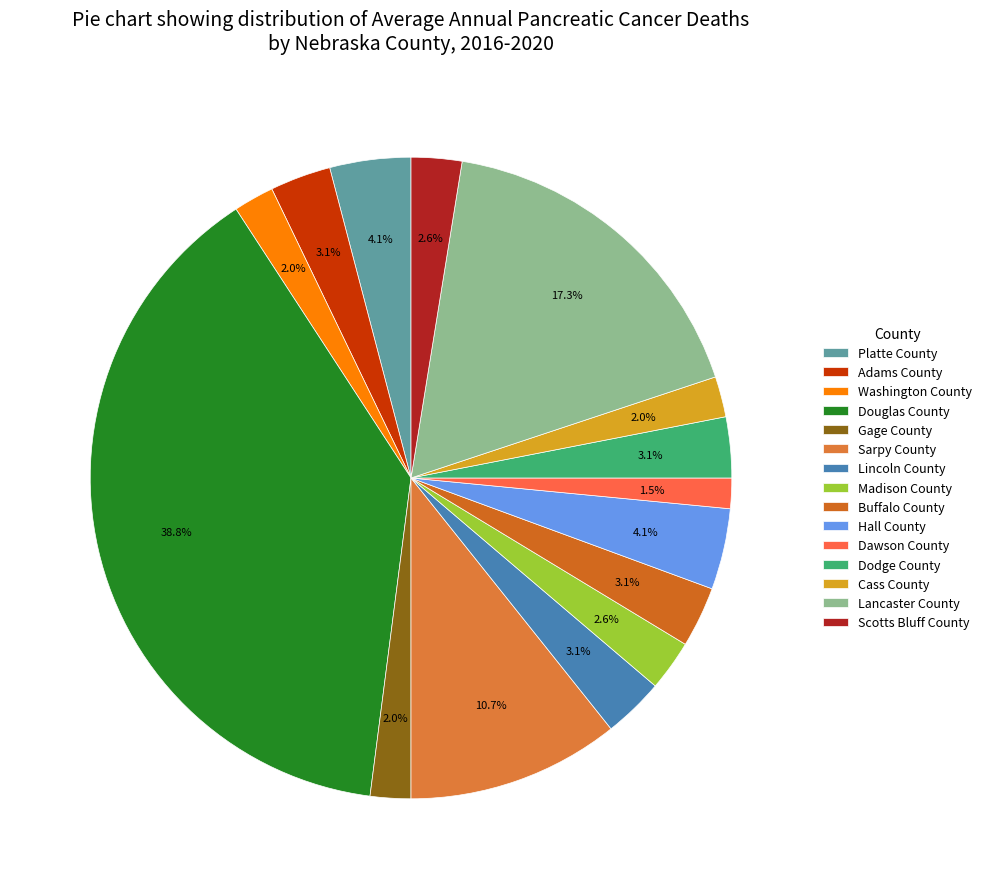

Which has a higher value, Washington County or Buffalo County?

Buffalo County